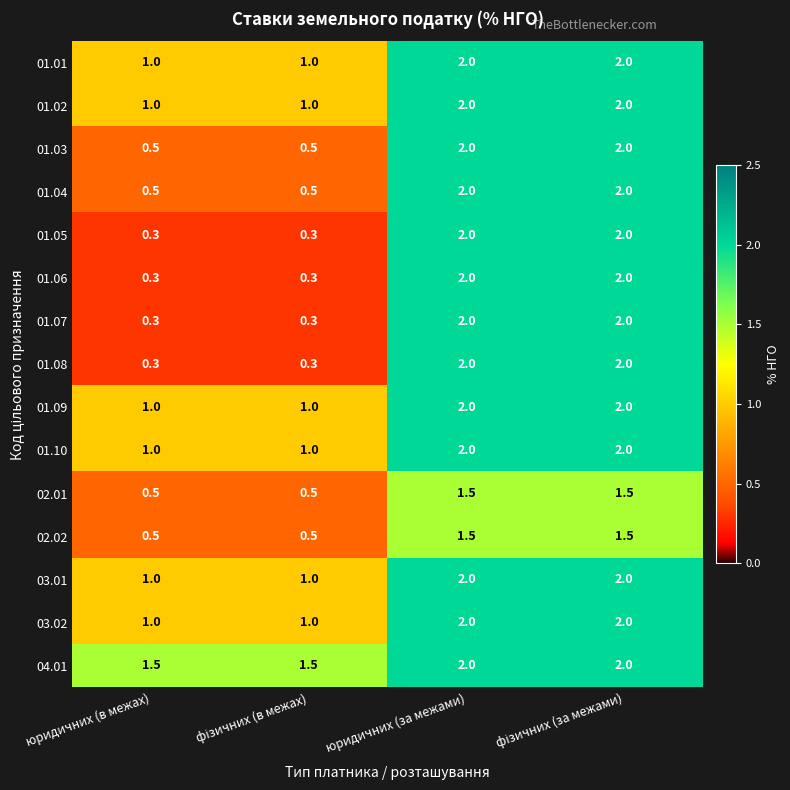

How many distinct data groups are displayed?

15